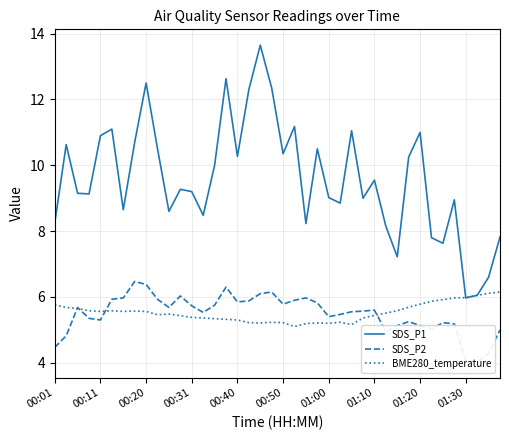

What is the maximum value for SDS_P1?

13.7